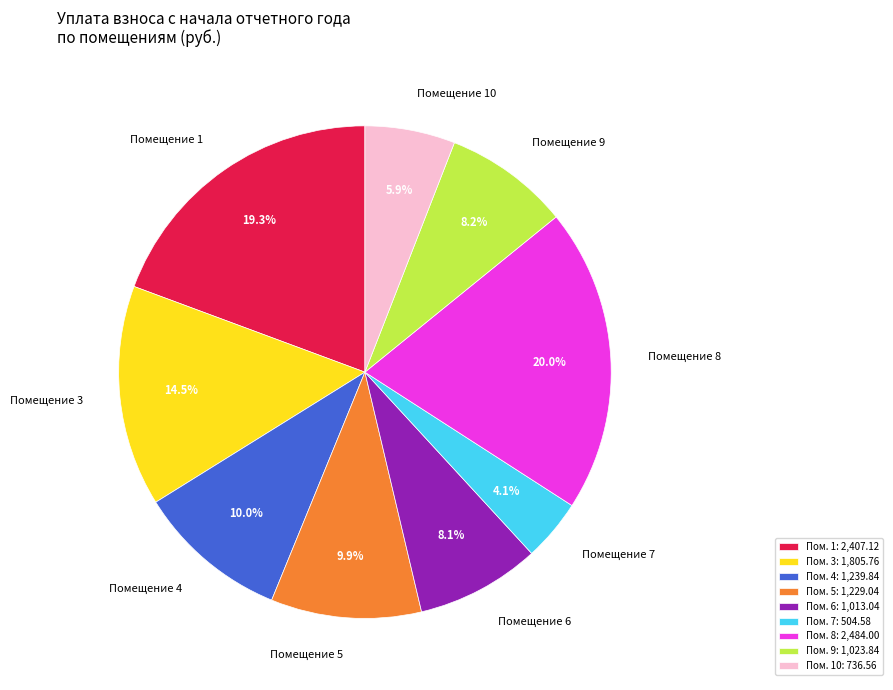

Combined, do Помещение 4 and Помещение 9 account for over 50%?

No